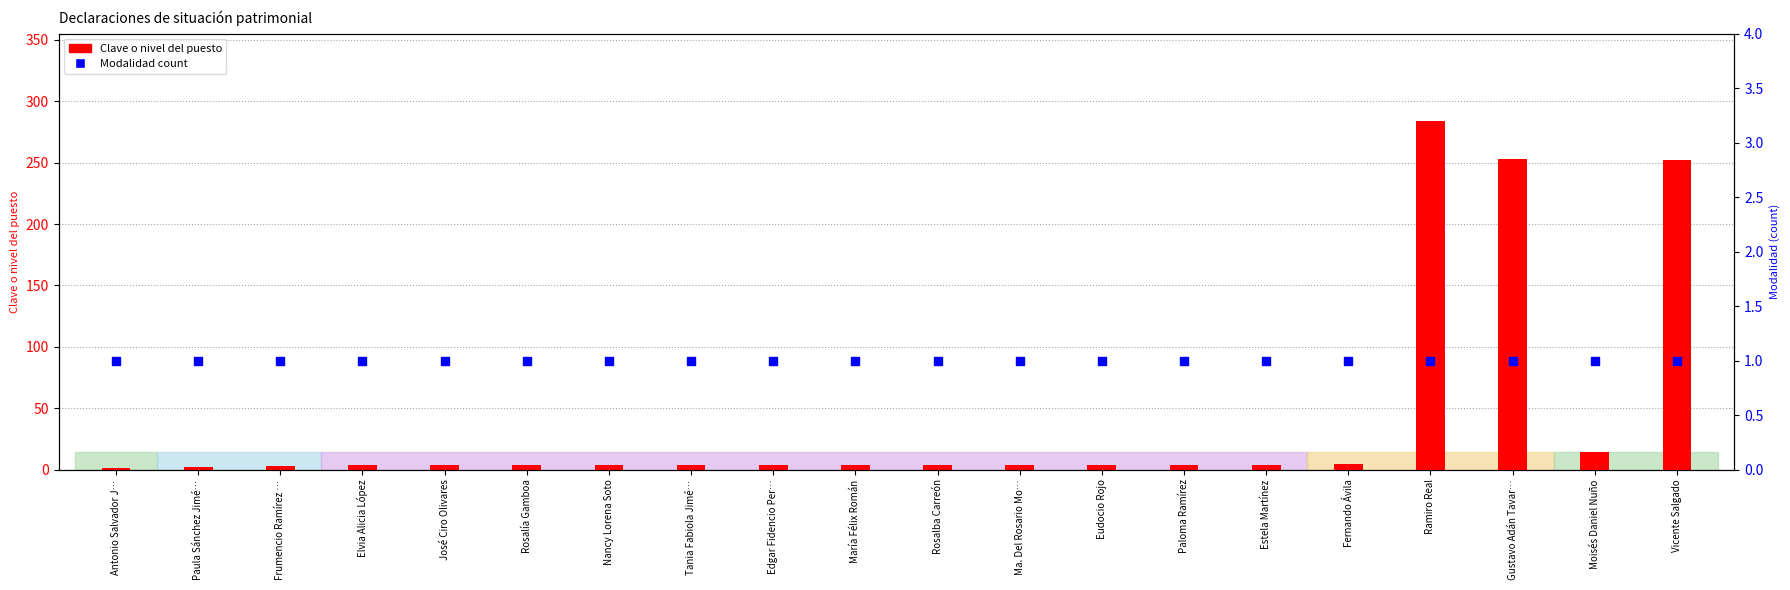

Which series has the widest spread of Y values?

Clave o nivel del puesto